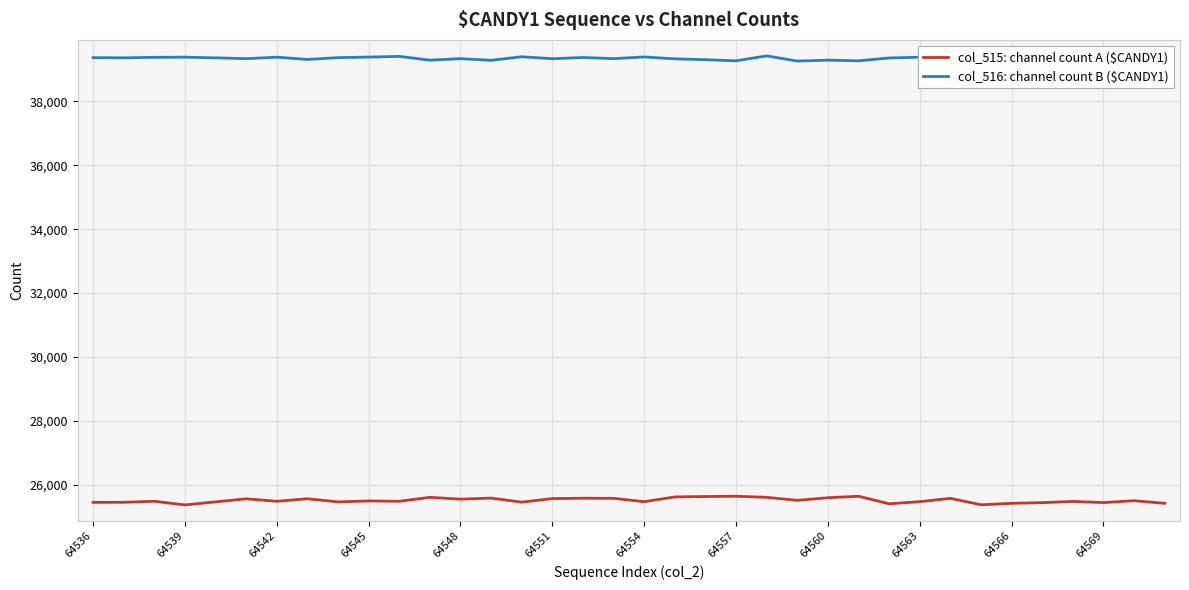

Which series has the largest total across all categories?

col_516: channel count B ($CANDY1)